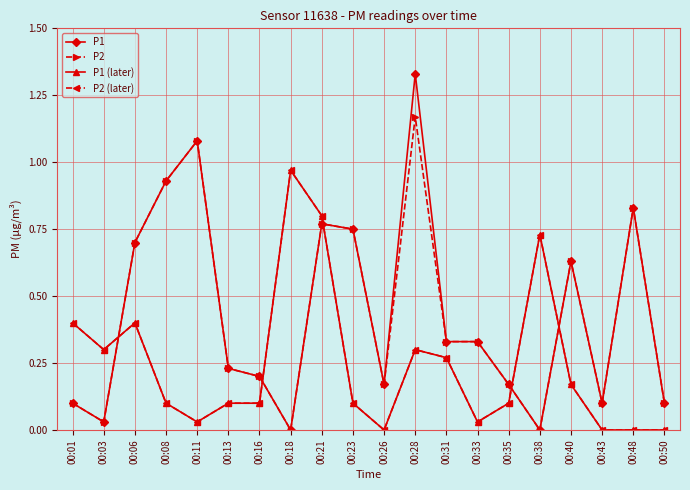

What is the difference between the highest and lowest values at 00:50?

0.1